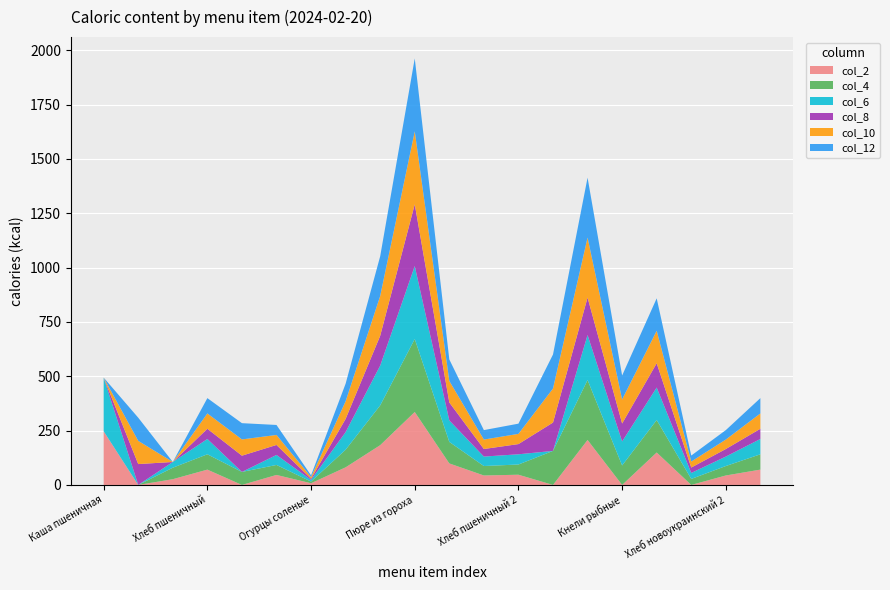

Reading left to right, what are all the values shown in this chart?

col_2: 246.9	0.0	26.4	70.5	0.0	46.0	7.8	81.0	183.0	335.7	99.0	43.5	47.0	0.0	206.9	0.0	149.3	0.0	43.5	70.5
col_4: 0.0	0.0	52.9	70.5	59.8	46.0	7.8	81.0	183.0	335.7	99.0	43.5	47.0	156.6	275.9	89.7	149.3	27.6	43.5	70.5
col_6: 246.9	0.0	26.4	70.5	0.0	46.0	7.8	81.0	183.0	335.7	99.0	43.5	47.0	0.0	206.9	110.4	149.3	27.6	43.5	70.5
col_8: 0.0	96.0	0.0	47.0	74.8	46.0	5.2	60.8	137.2	284.1	82.5	34.8	47.0	130.5	172.4	82.8	112.0	24.8	34.8	47.0
col_10: 0.0	106.7	0.0	70.5	74.8	46.0	7.8	81.0	183.0	335.7	99.0	43.5	47.0	156.6	275.9	110.4	149.3	27.6	43.5	70.5
col_12: 0.0	106.7	0.0	70.5	74.8	46.0	7.8	81.0	183.0	335.7	99.0	43.5	47.0	156.6	275.9	110.4	149.3	27.6	43.5	70.5